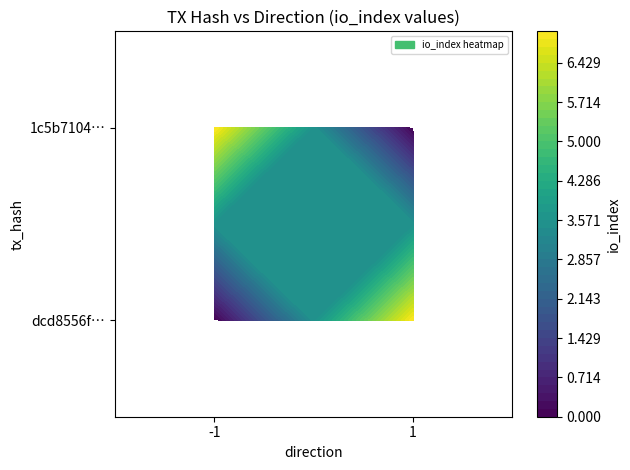

List the series in order of their peak value, lowest first.

dcd8556f…, 1c5b7104…